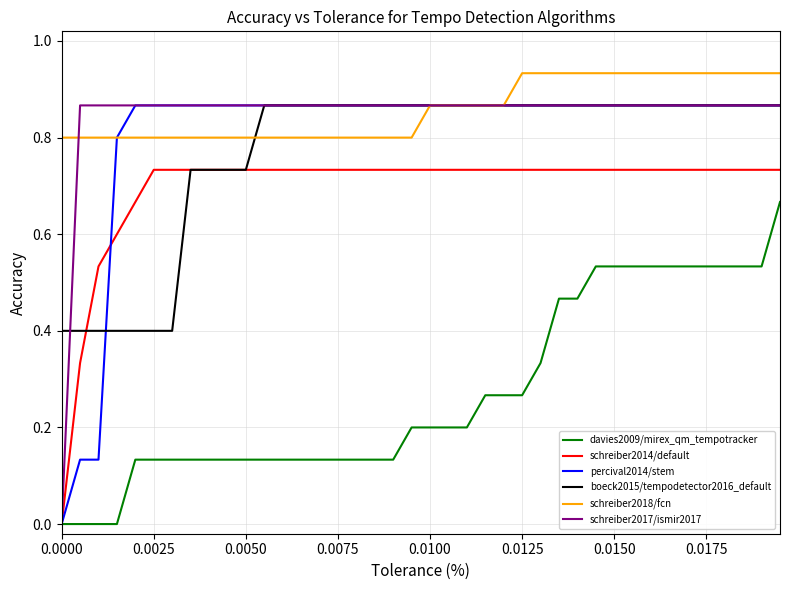

What is the lowest value of the boeck2015/tempodetector2016_default series?

0.4